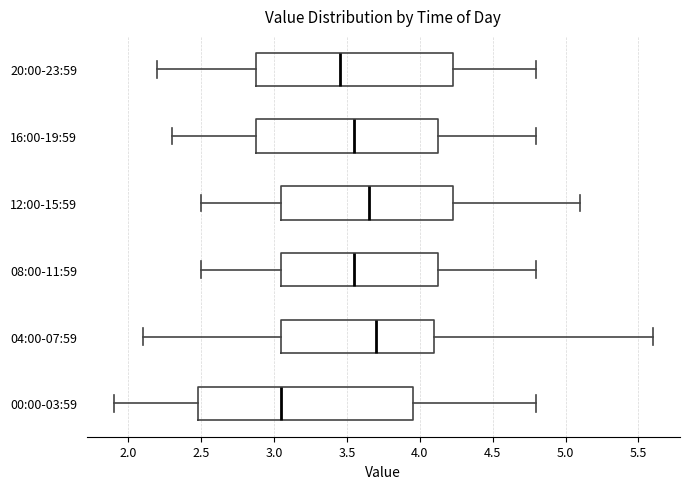

Reading bottom to top, read every box against the x-axis: the position of its median line, the range the box covers, and the ends of its whiskers. The values are not printed on the chart, so give them approximately, as read against the axis.

00:00-03:59: median 3.05, box 2.50 to 3.95, whiskers 1.90 to 4.80
04:00-07:59: median 3.70, box 3.05 to 4.10, whiskers 2.10 to 5.60
08:00-11:59: median 3.55, box 3.05 to 4.15, whiskers 2.50 to 4.80
12:00-15:59: median 3.65, box 3.05 to 4.25, whiskers 2.50 to 5.10
16:00-19:59: median 3.55, box 2.90 to 4.15, whiskers 2.30 to 4.80
20:00-23:59: median 3.45, box 2.90 to 4.25, whiskers 2.20 to 4.80